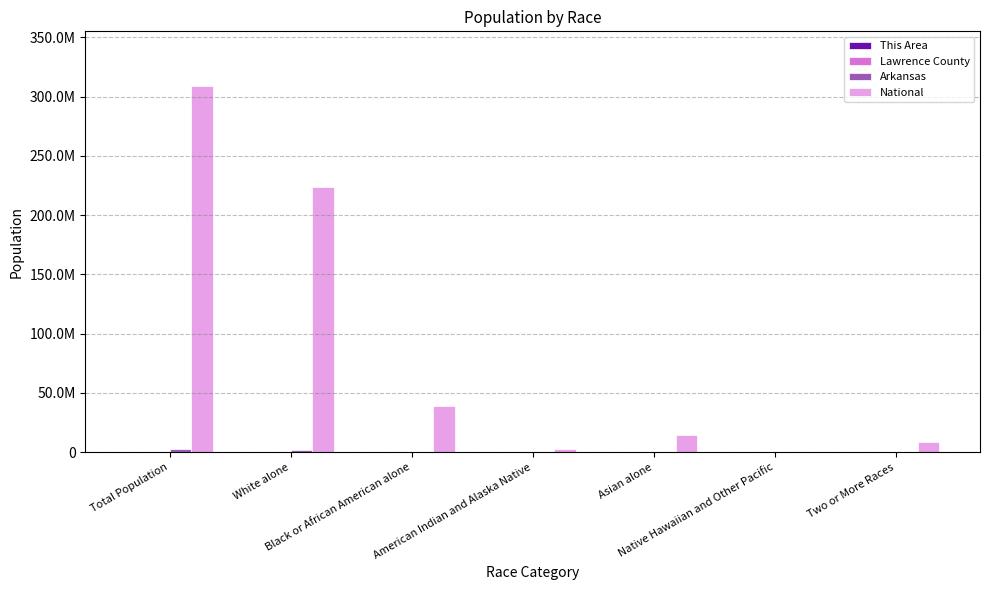

What is the label of the 2nd bar from the left?

White alone